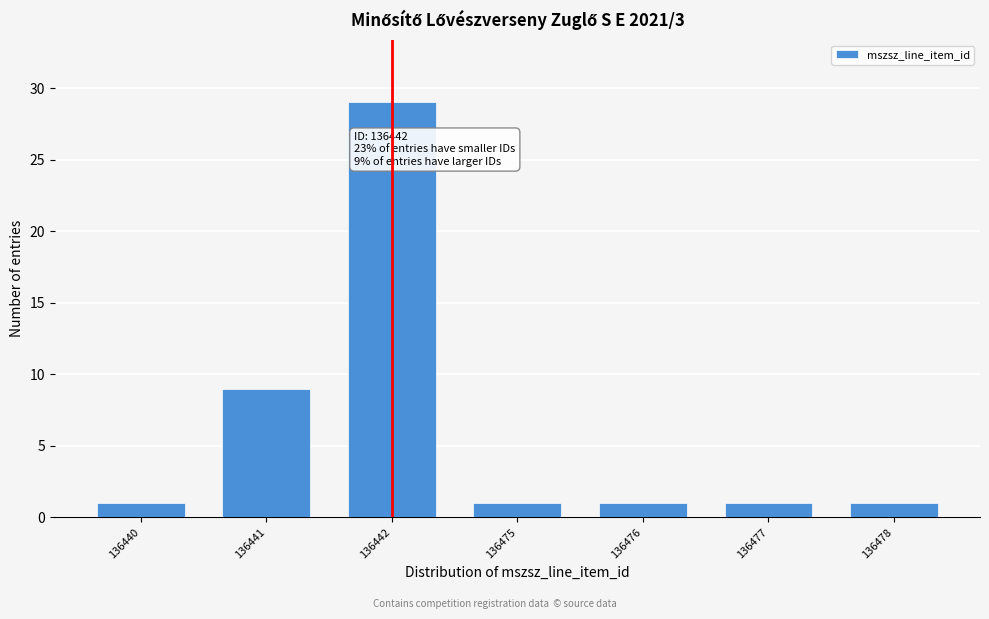

Reading left to right, extract all data points from this chart.

136440=1	136441=9	136442=29	136475=1	136476=1	136477=1	136478=1